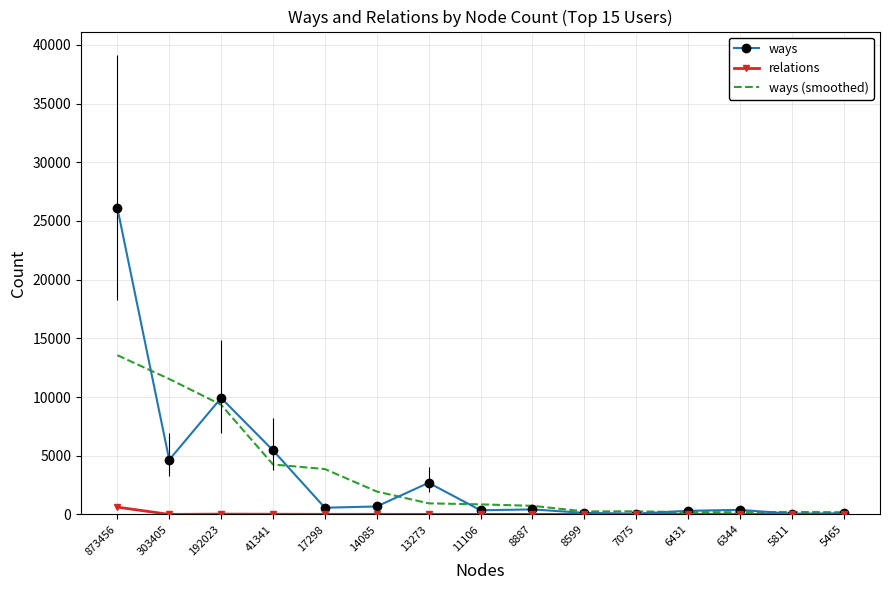

Rank the series by their maximum value, from highest to lowest.

ways, ways (smoothed), relations